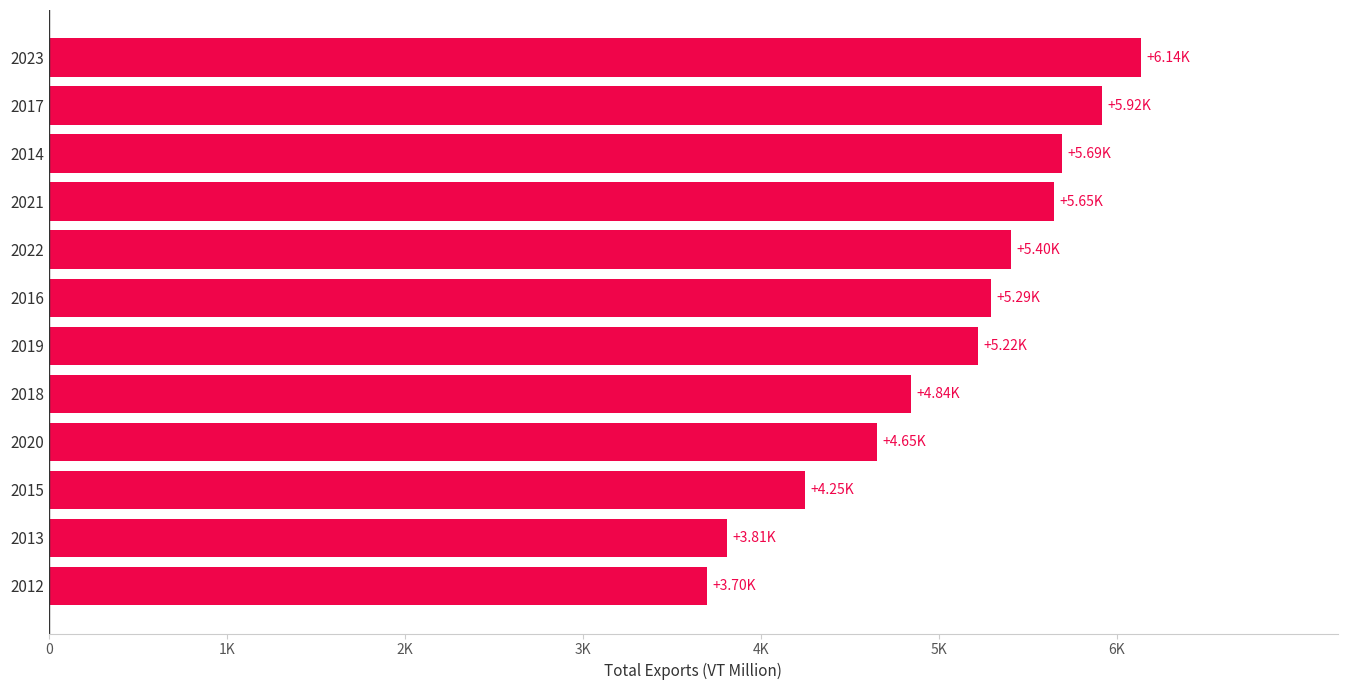

Does the chart contain any negative values?

No